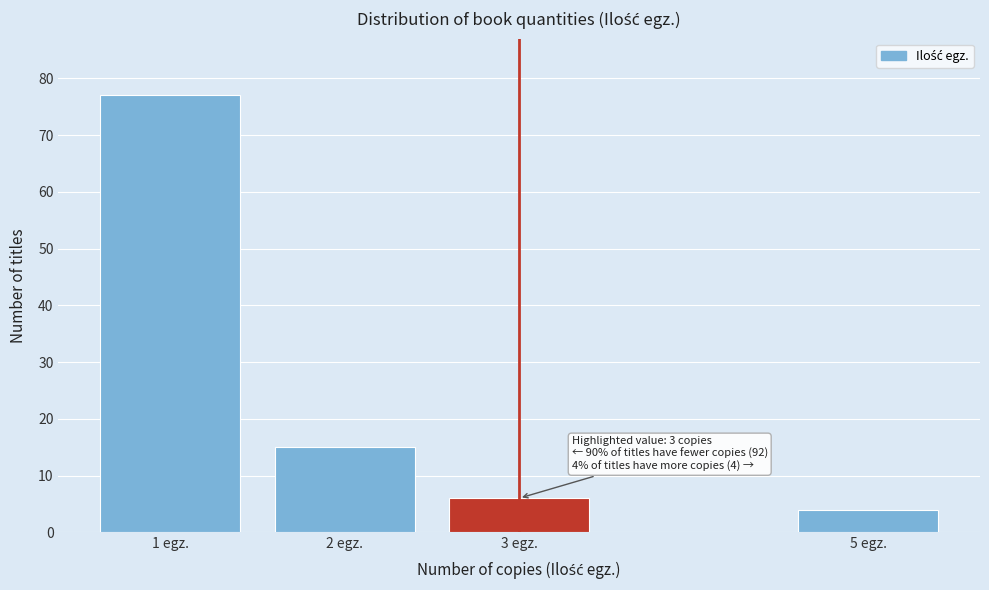

Reading left to right, what are all the values shown in this chart?

77	15	6	4